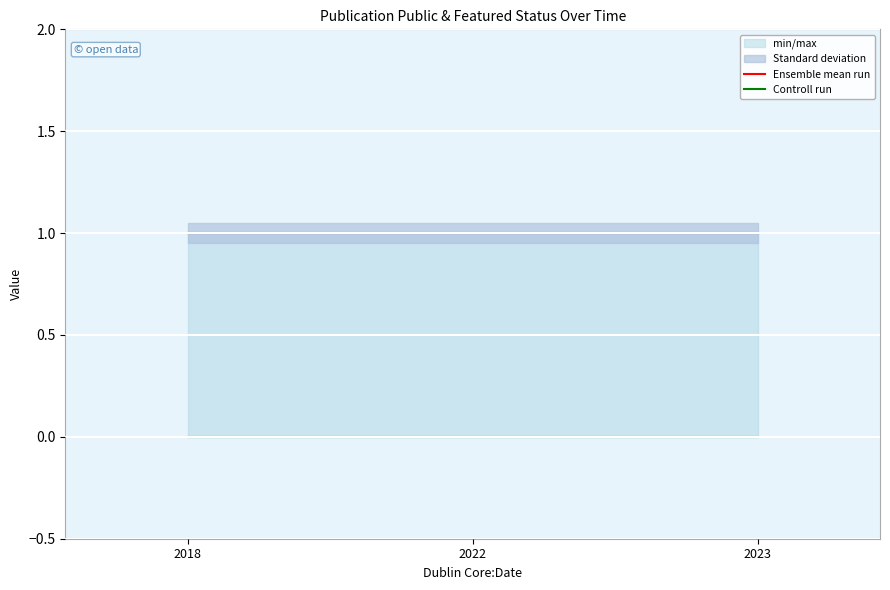

Reading left to right, what are all the values shown in this chart?

Ensemble mean run: 1	1	1
Controll run: 0	0	0